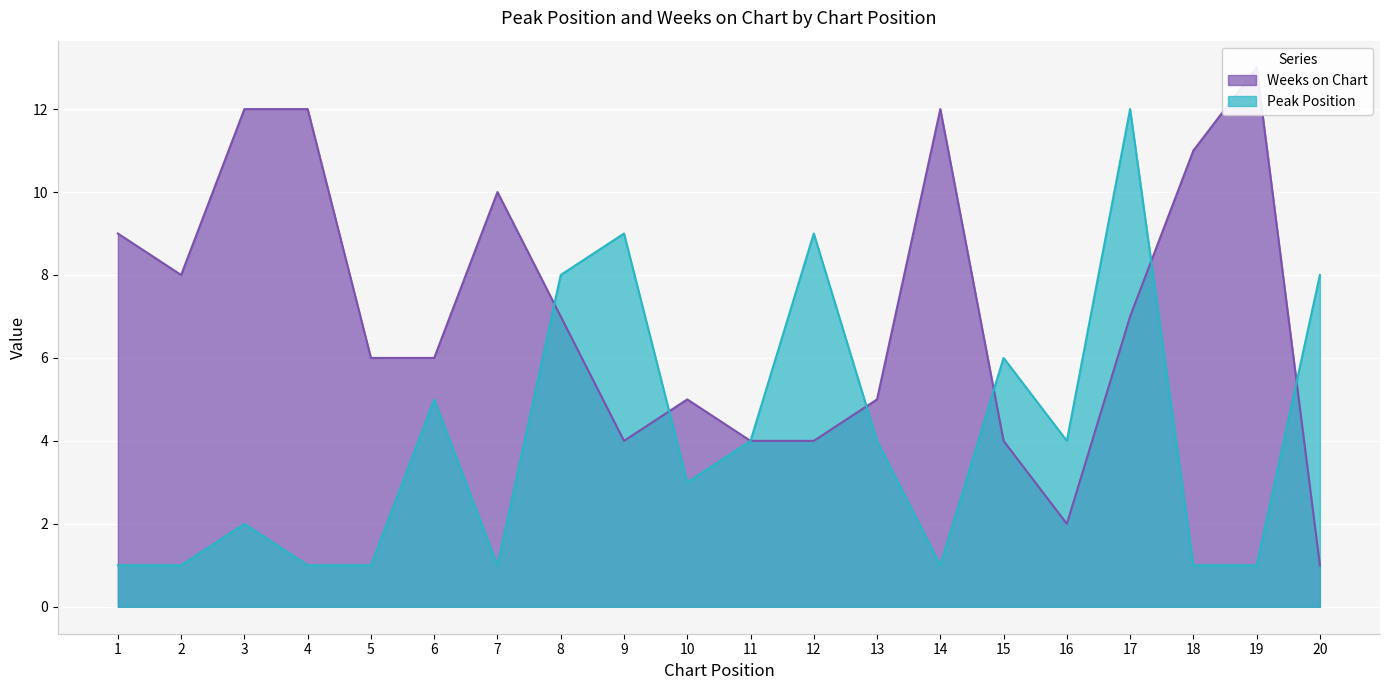

What is the spread (max minus min) of values at 2?

7